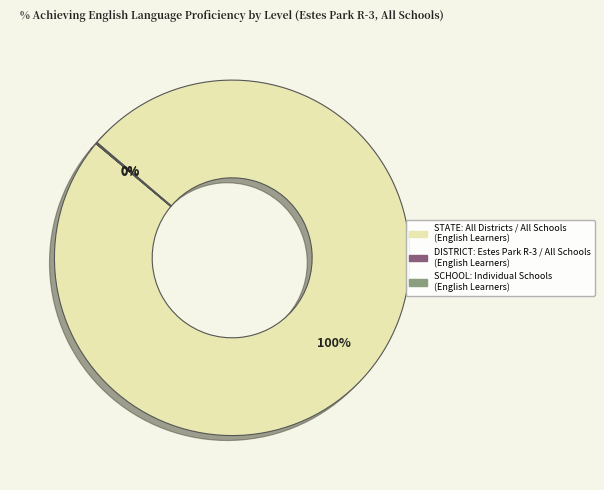

Does any single category account for the majority?

Yes